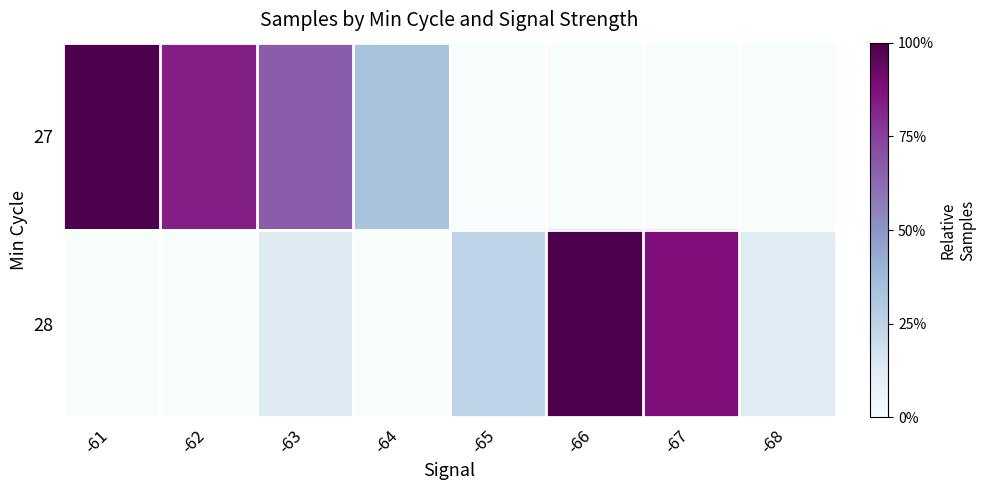

Reading left to right, extract all data points from this chart.

27: -61=1.0	-62=0.8	-63=0.7	-64=0.3	-65=0.0	-66=0.0	-67=0.0	-68=0.0
28: -61=0.0	-62=0.0	-63=0.1	-64=0.0	-65=0.2	-66=1.0	-67=0.9	-68=0.1